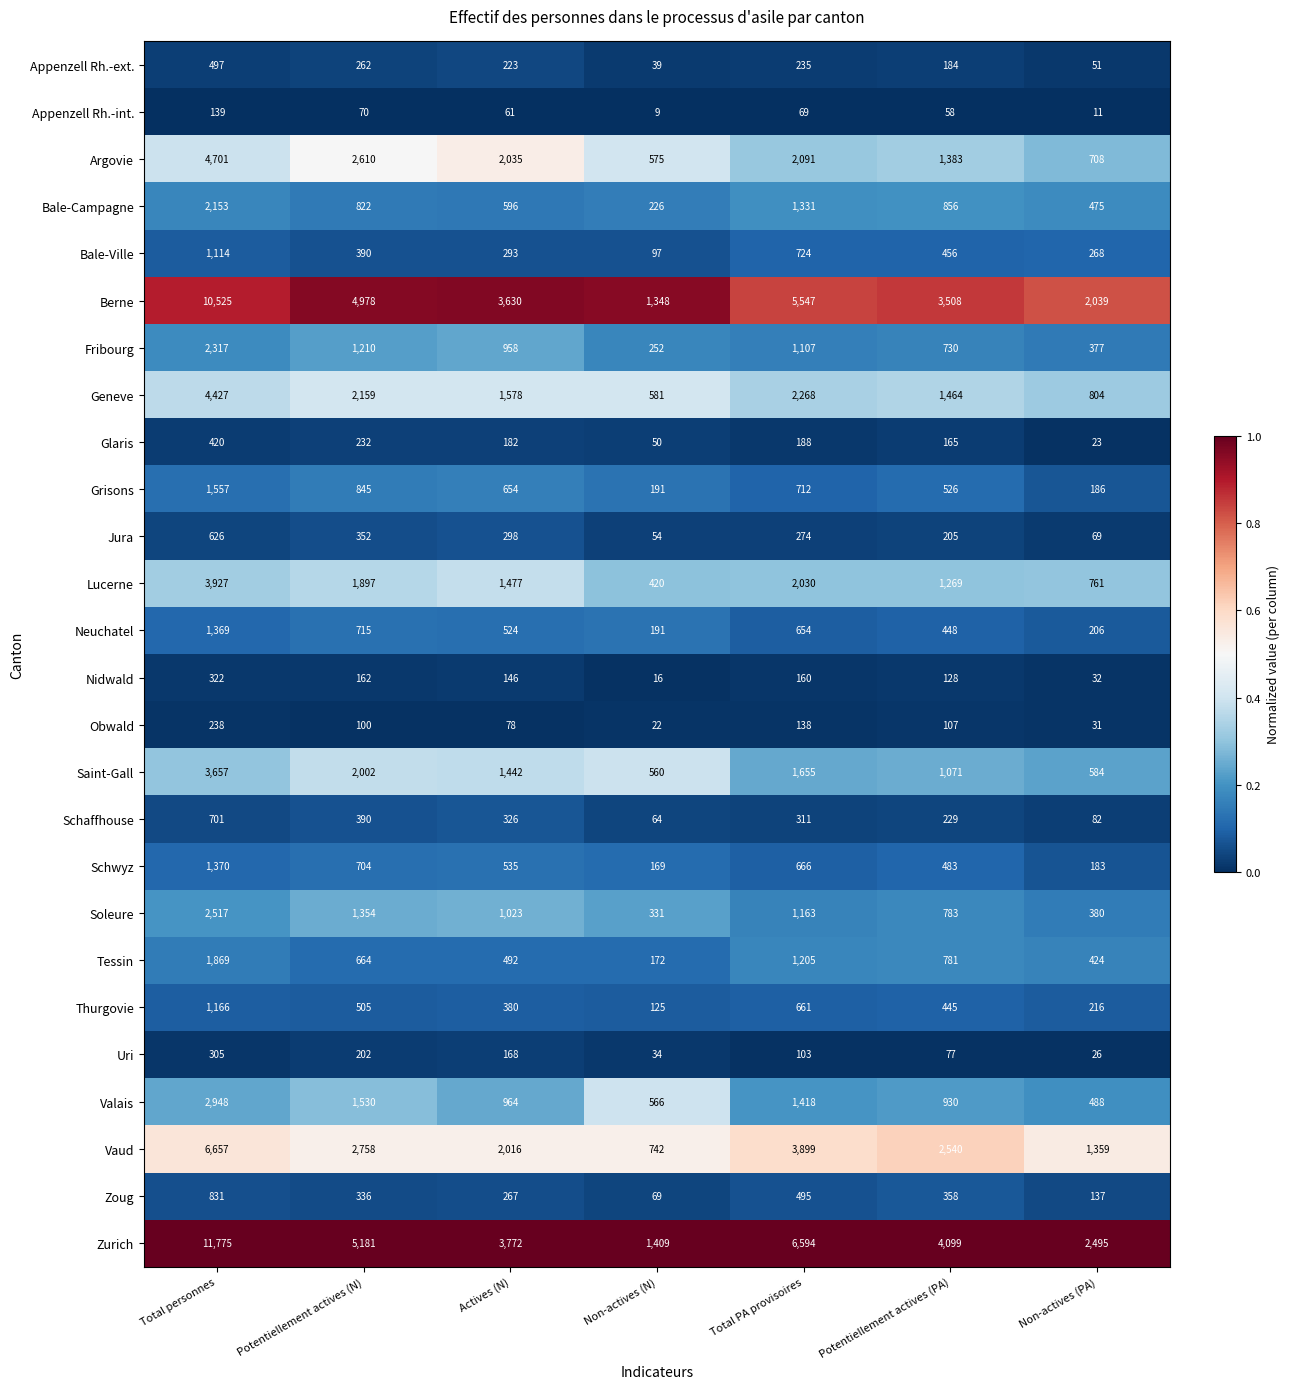

Which category has the lowest value across all series?

Non-actives (N)